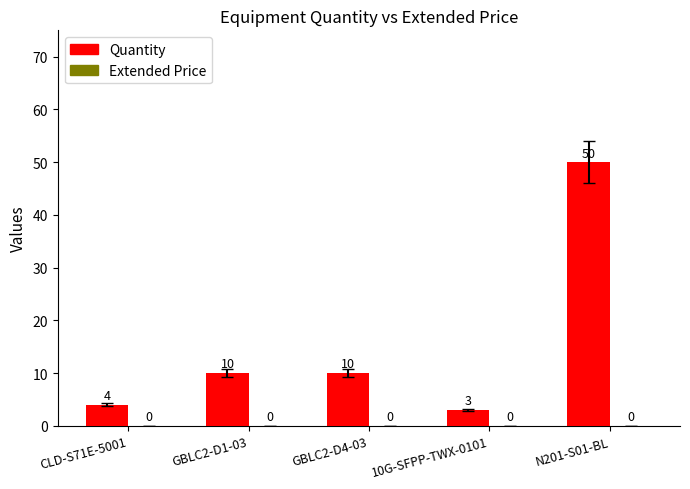

What is the change in value from CLD-S71E-5001 to GBLC2-D4-03?

+6